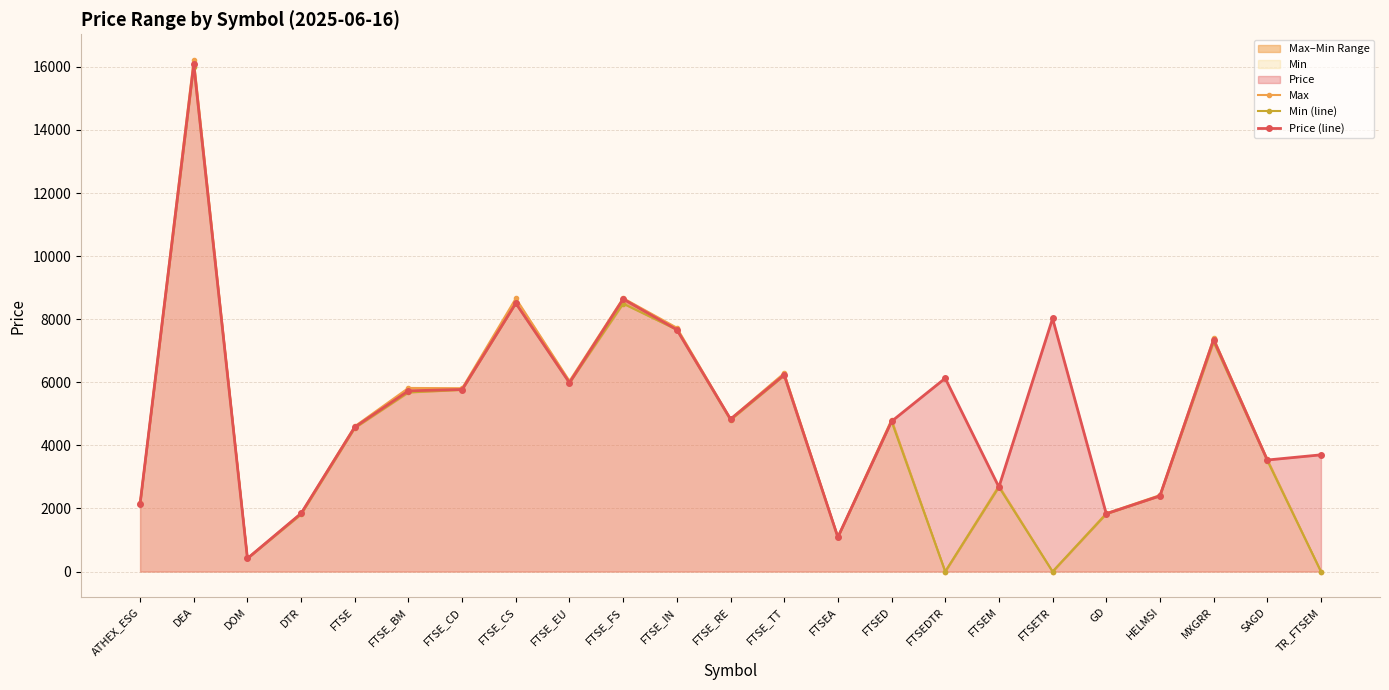

Where is the first local maximum for Max?

DEA